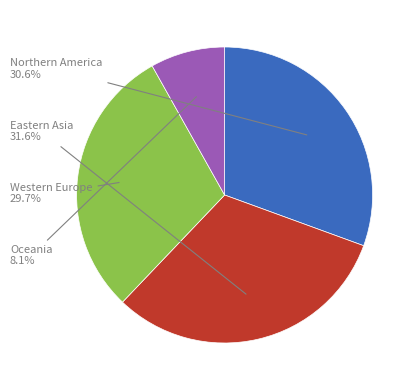

Is there any slice that represents more than half of the pie?

No